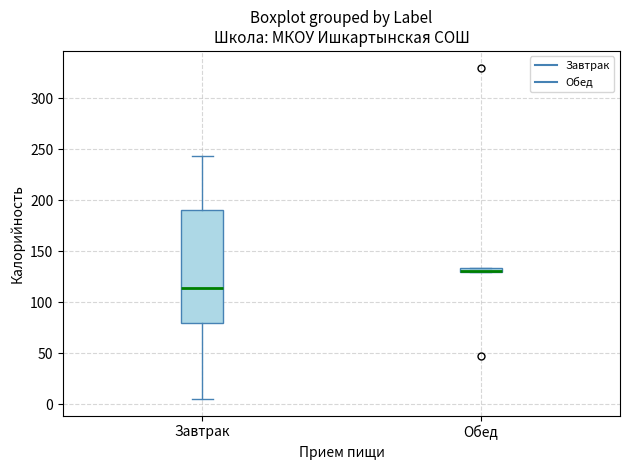

Where is the upper edge of the box for Обед on the y-axis? The values are not printed on the chart, so give them approximately, as read against the axis.

135